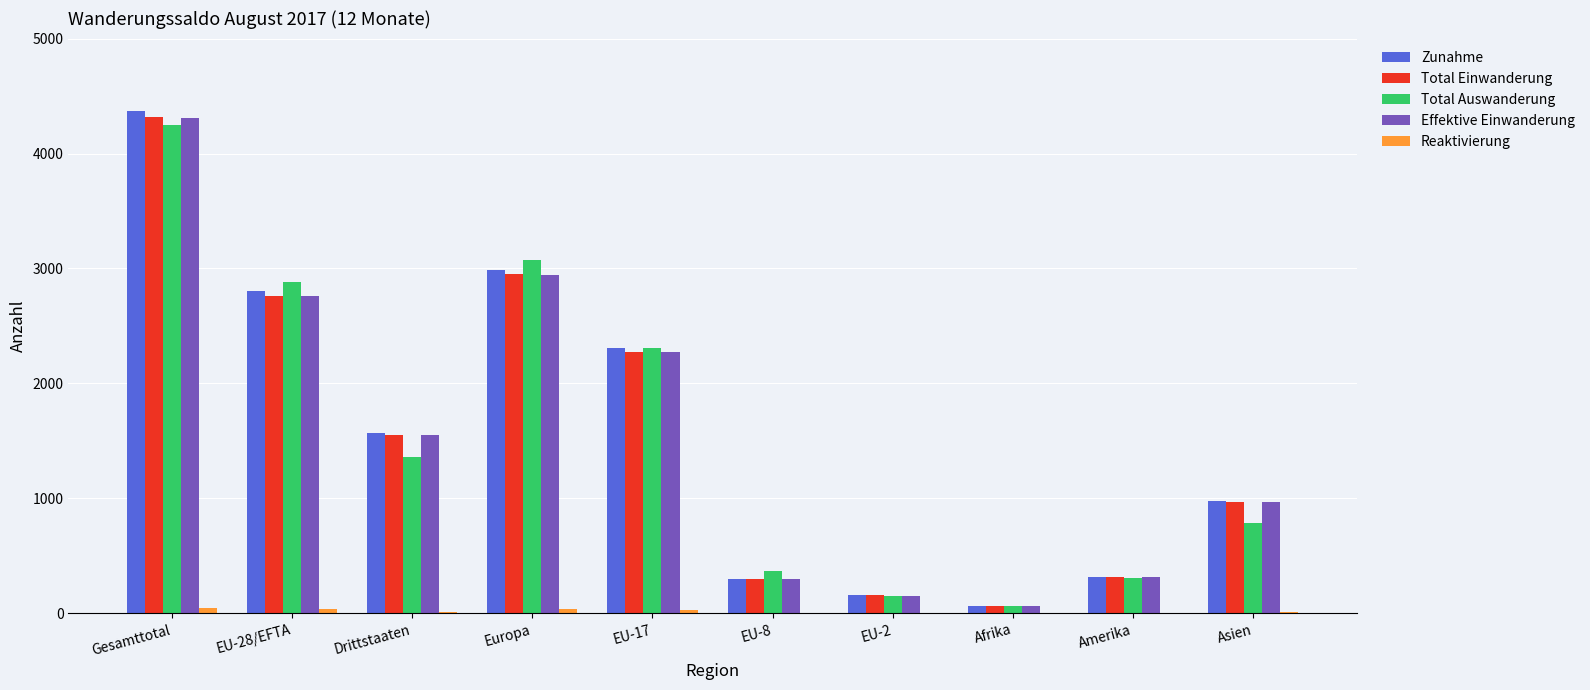

Are the bars horizontal?

No